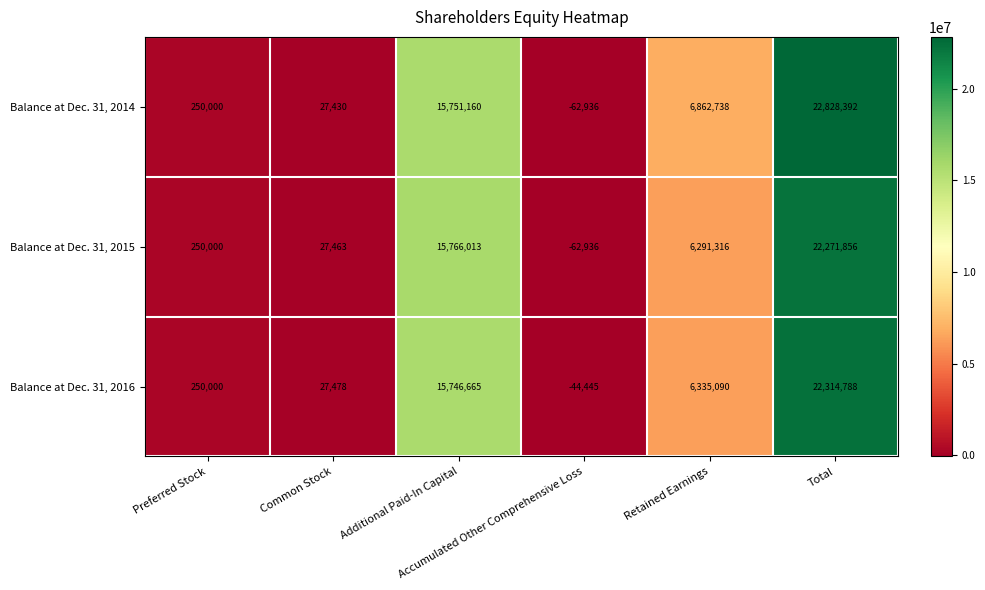

Which series has the widest spread of values?

Balance at Dec. 31, 2014